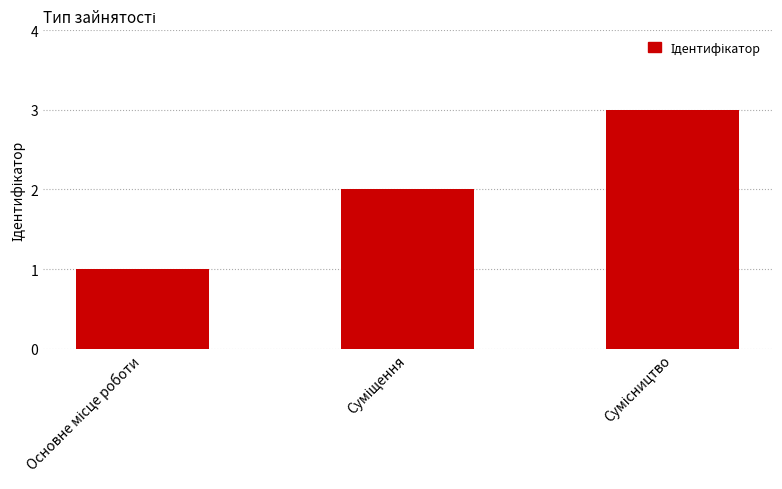

What is the maximum value shown in the chart?

3